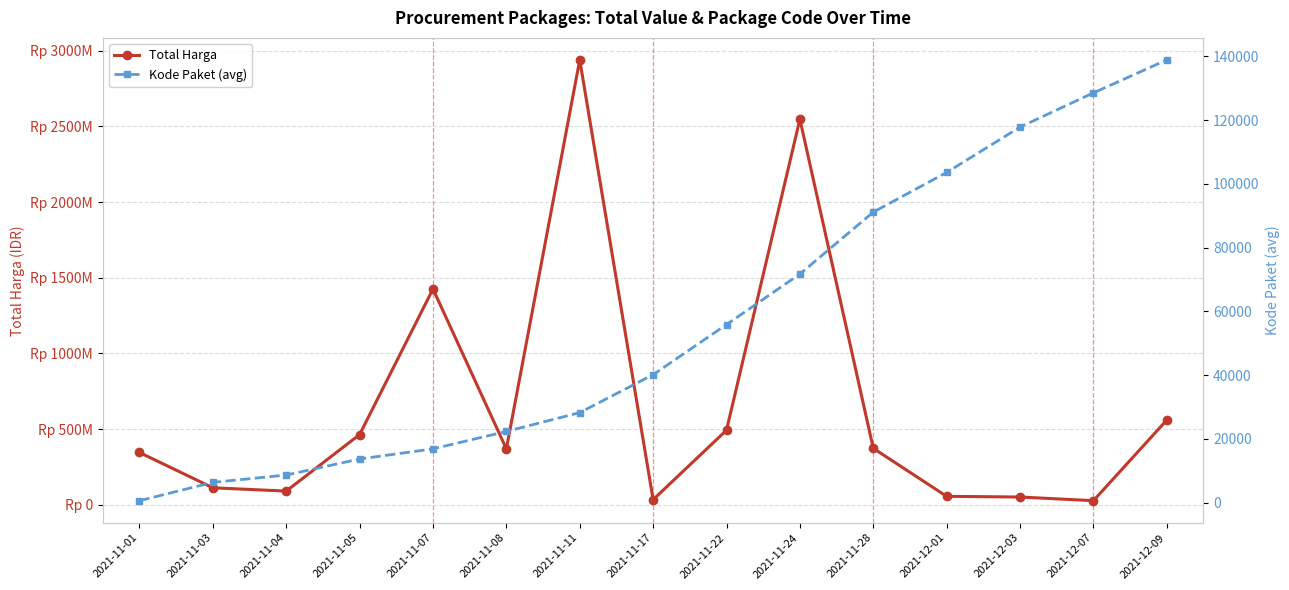

What is the difference between the Total Harga values at 2021-11-03 and 2021-12-03?

61013270.0